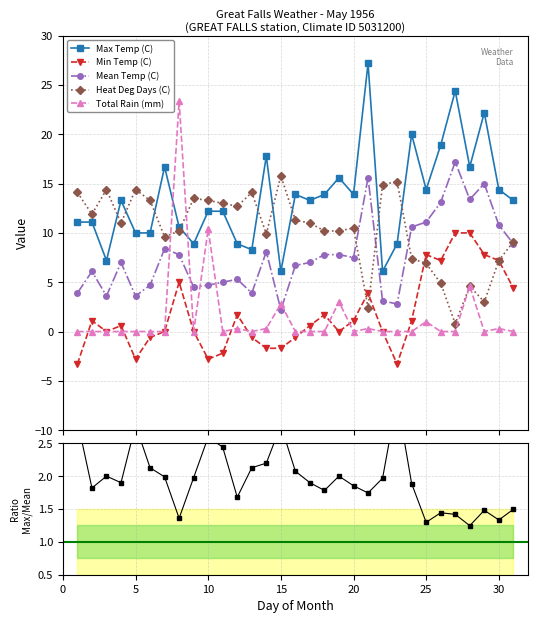

What are all the series names shown in the legend?

Max Temp (C), Min Temp (C), Mean Temp (C), Heat Deg Days (C), Total Rain (mm)